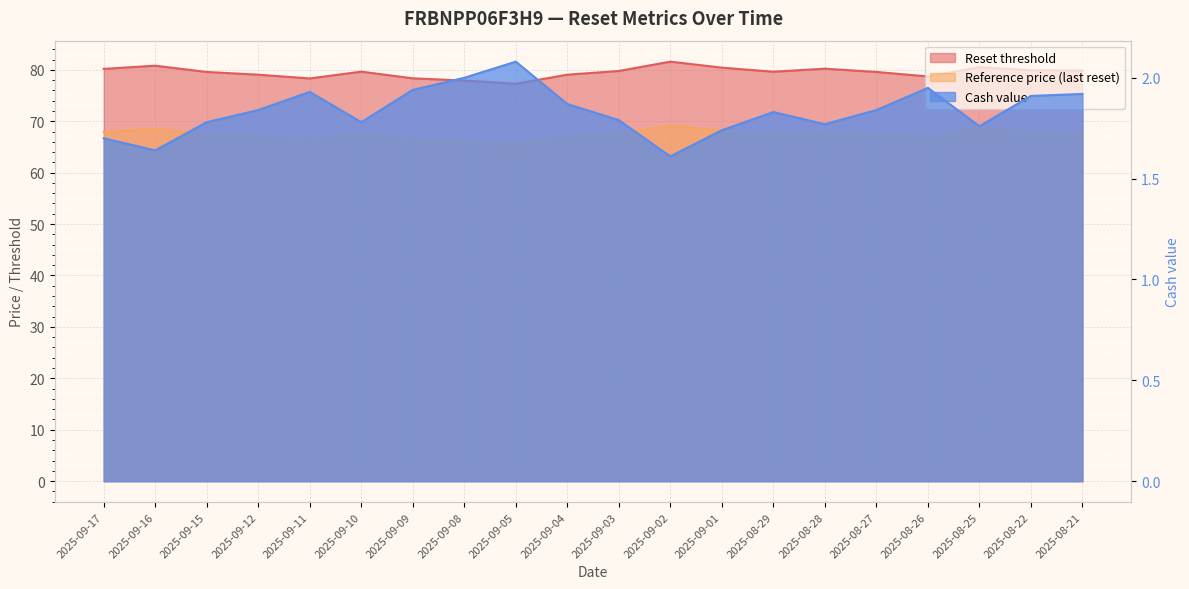

What is the minimum value for Reference price (last reset)?

65.5